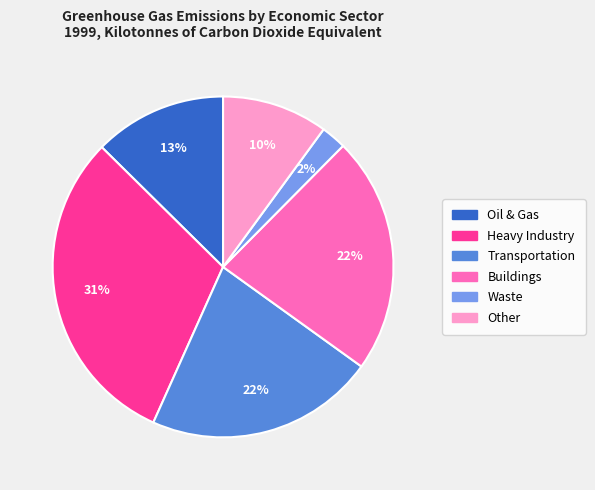

Is there a majority slice in this chart?

No